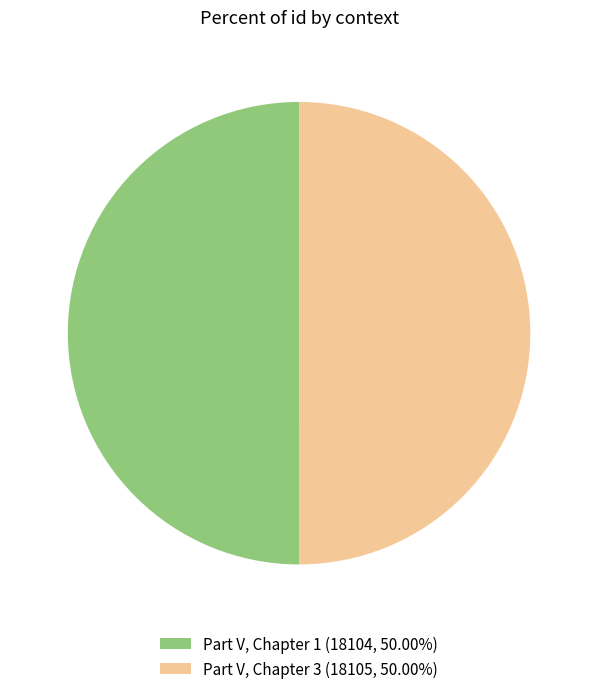

Is the sum of Part V, Chapter 1 (18104, 50.00%) and Part V, Chapter 3 (18105, 50.00%) greater than half?

Yes